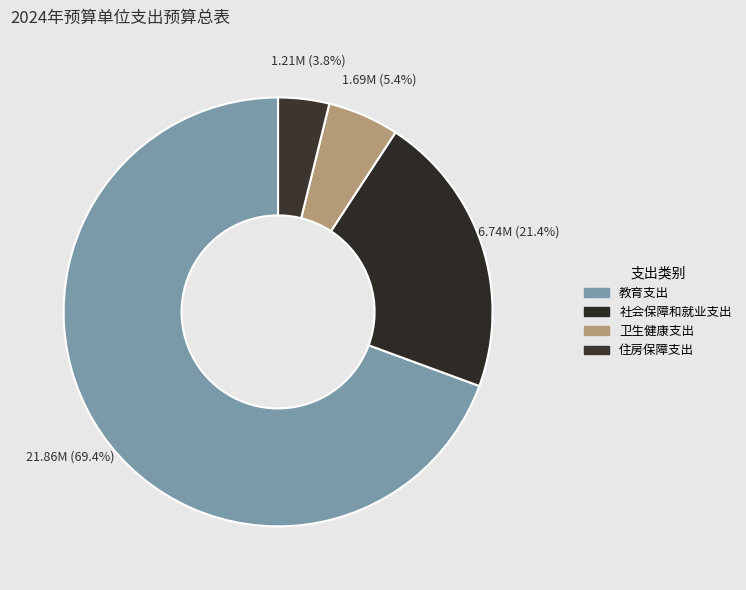

Does any single category account for the majority?

Yes